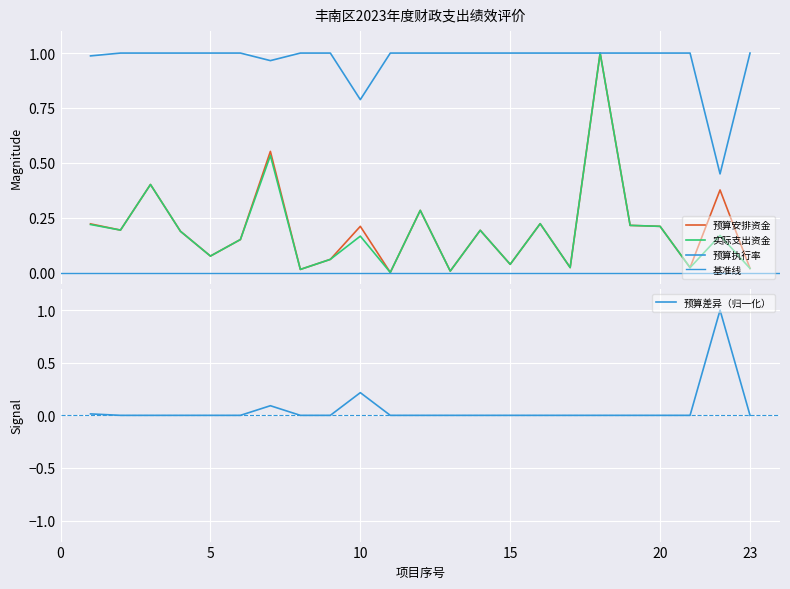

Which label corresponds to the largest value in the chart?

18